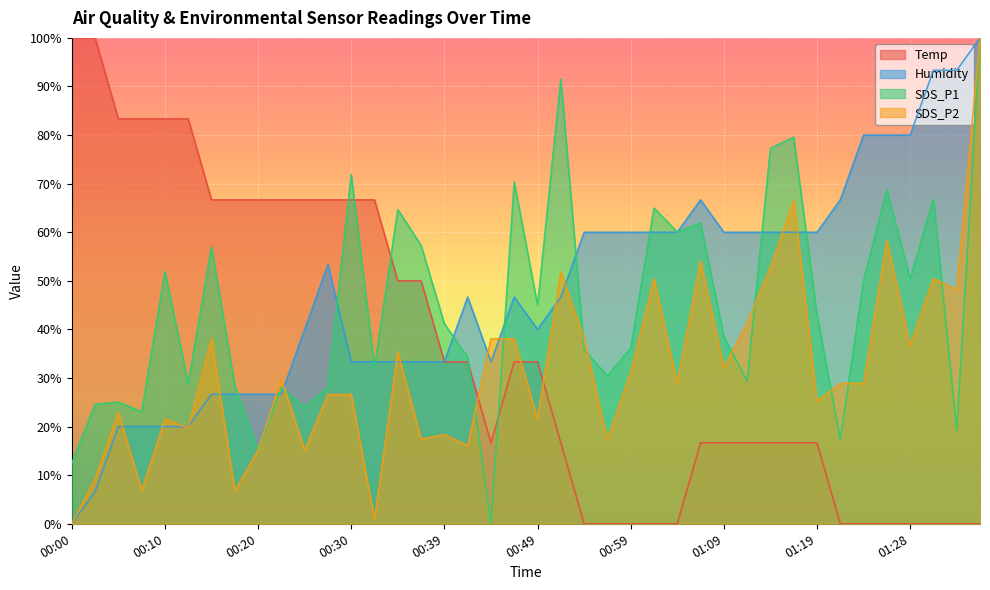

Rank the series by their average value, from highest to lowest.

Humidity, SDS_P1, Temp, SDS_P2